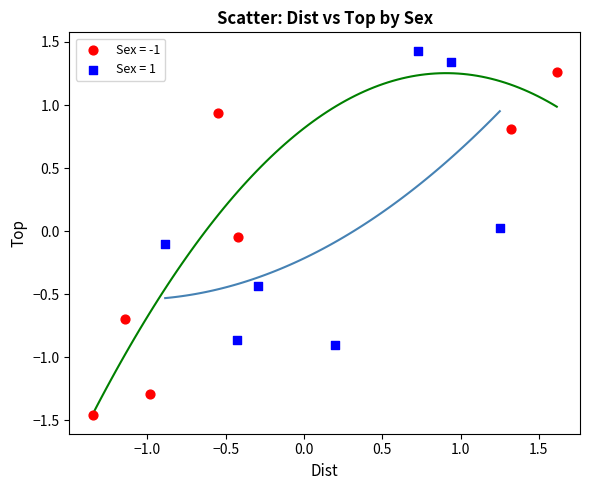

Which series has the widest spread of Y values?

Sex = -1